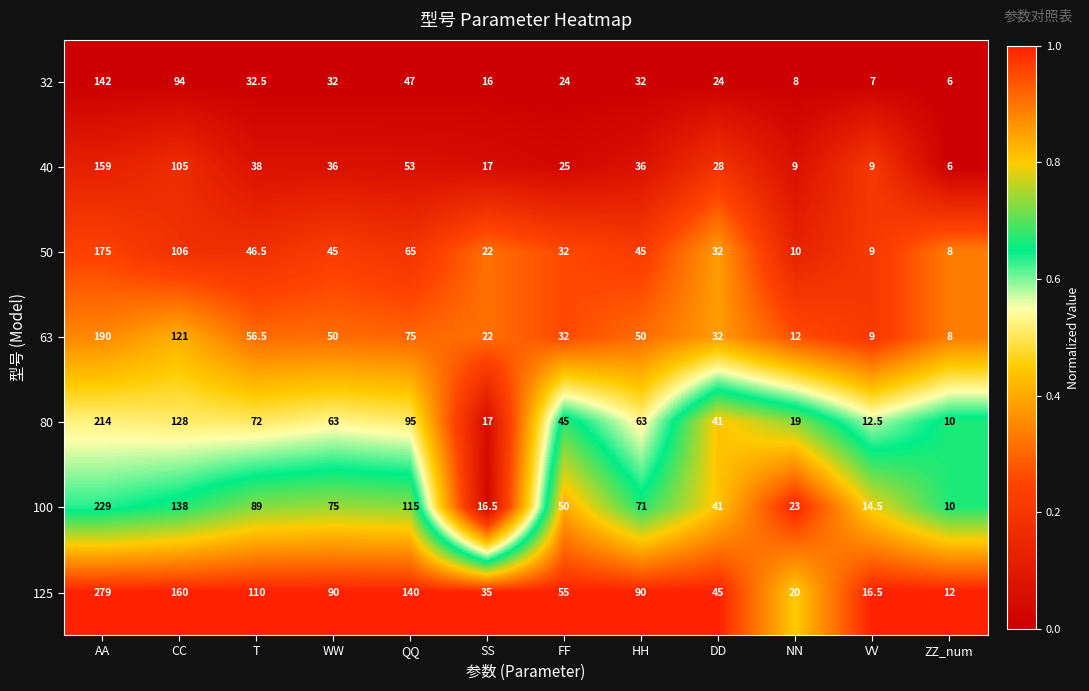

What is the difference between the 125 values at SS and CC?

125.0